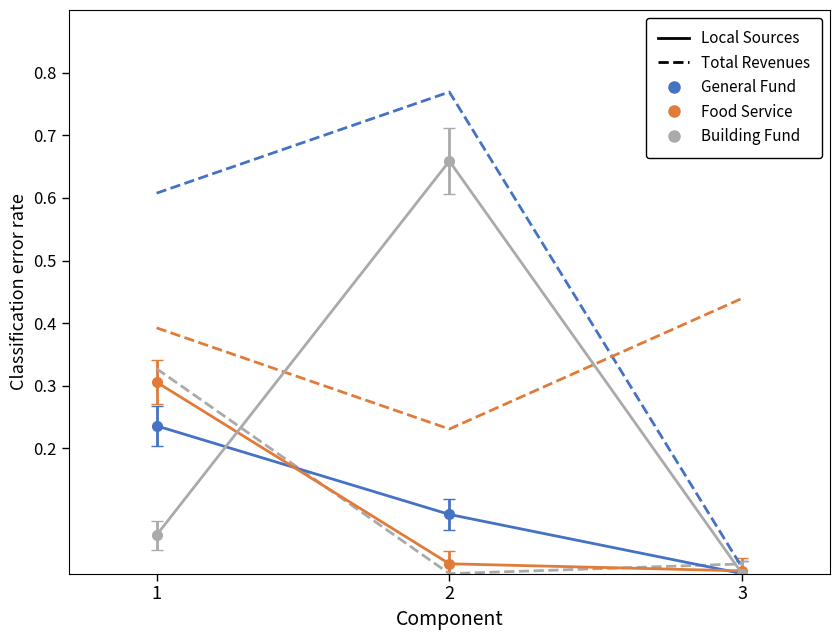

What is the difference between the highest and lowest values at 1?

0.5